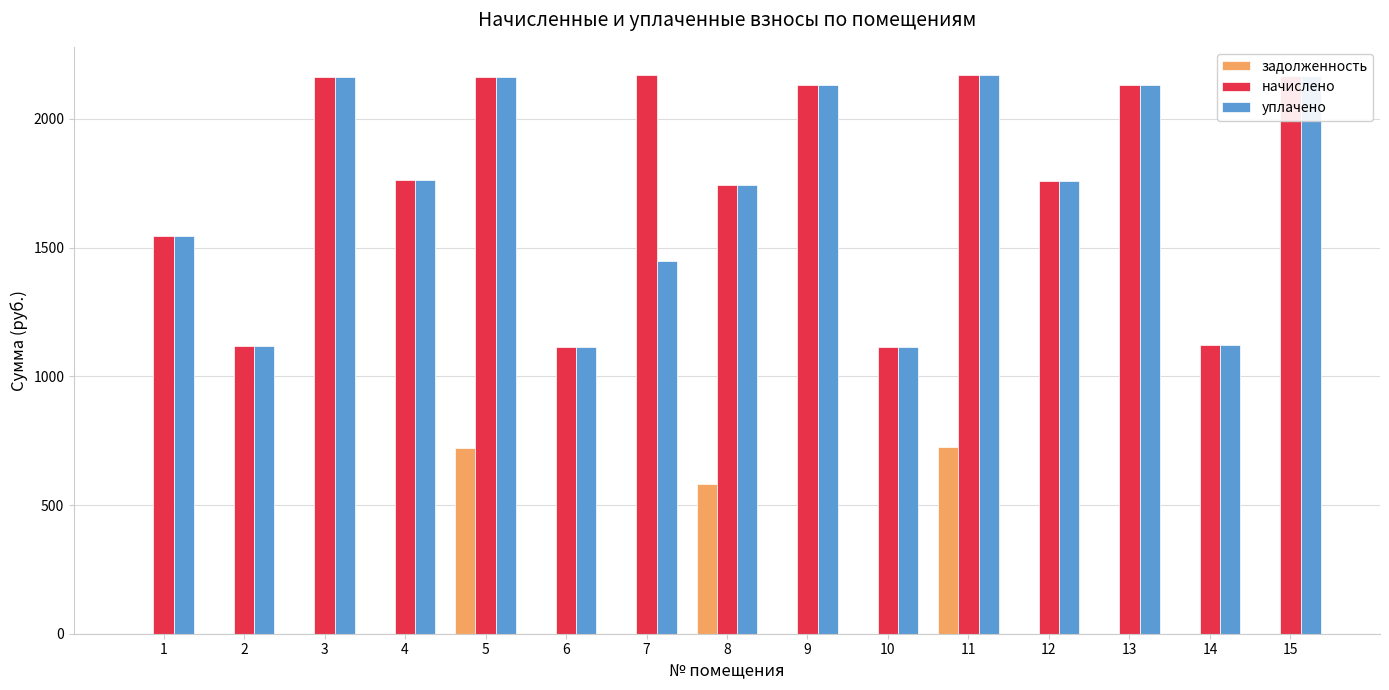

Which series changed the most between 1 and 11?

задолженность